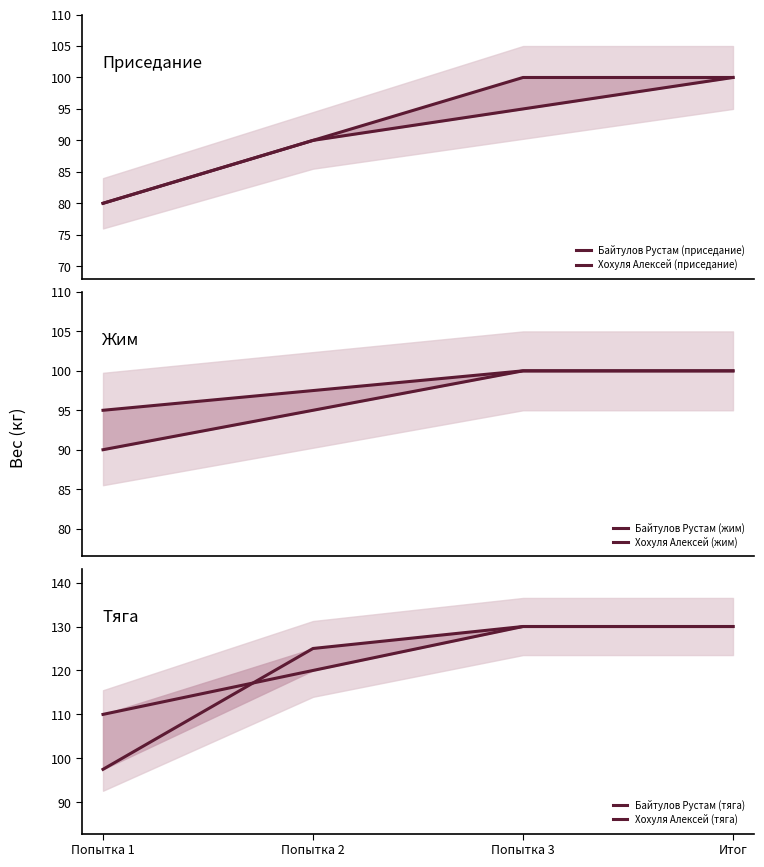

What is the value of the Хохуля Алексей (жим) point at the 2nd from the left?

95.0